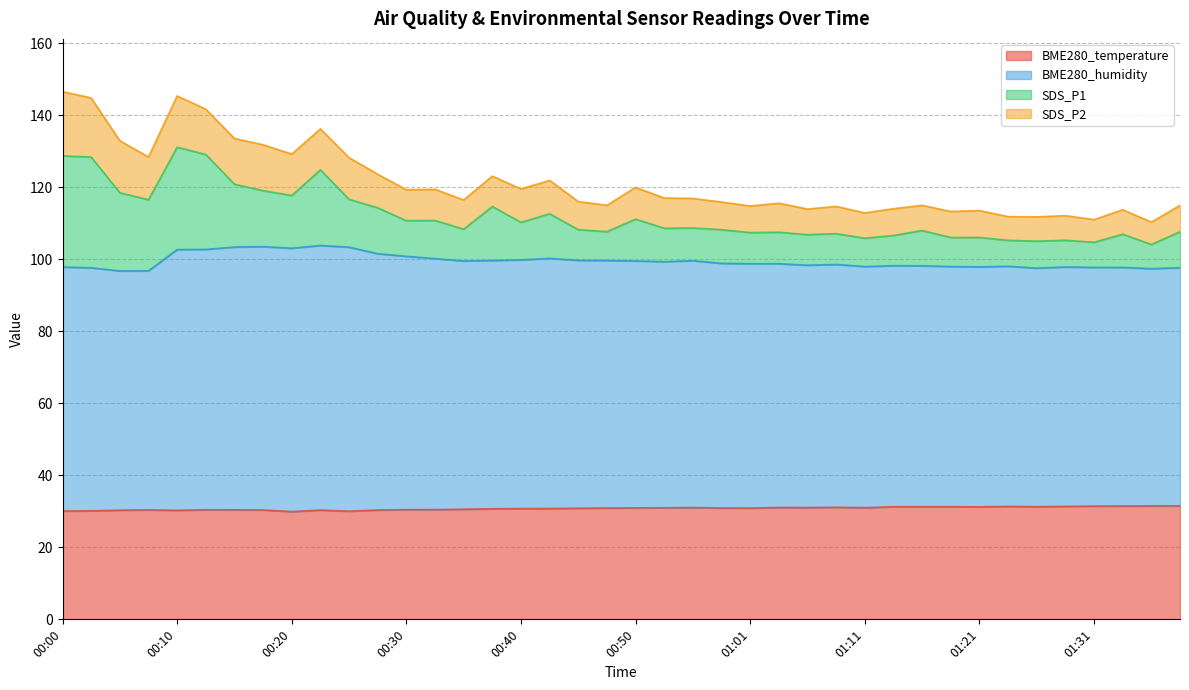

The BME280_humidity series shows 166.6 at 01:08. True or false?

False